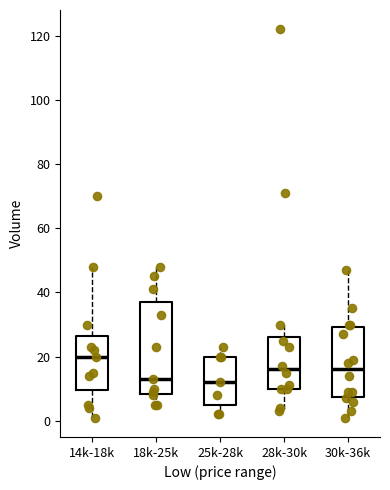

Where is the upper edge of the box for 30k-36k on the y-axis? The values are not printed on the chart, so give them approximately, as read against the axis.

30